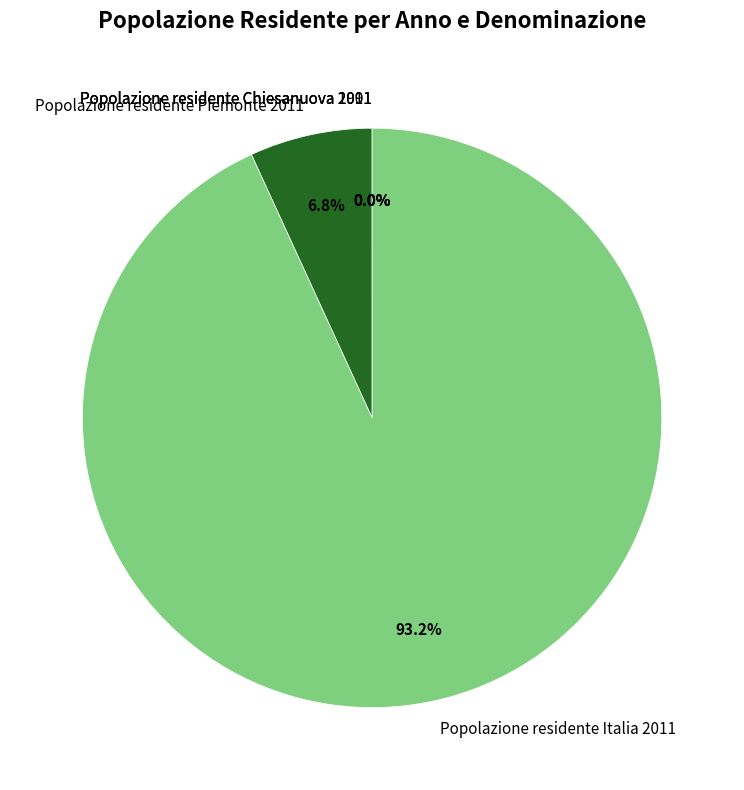

Does any single category account for the majority?

Yes